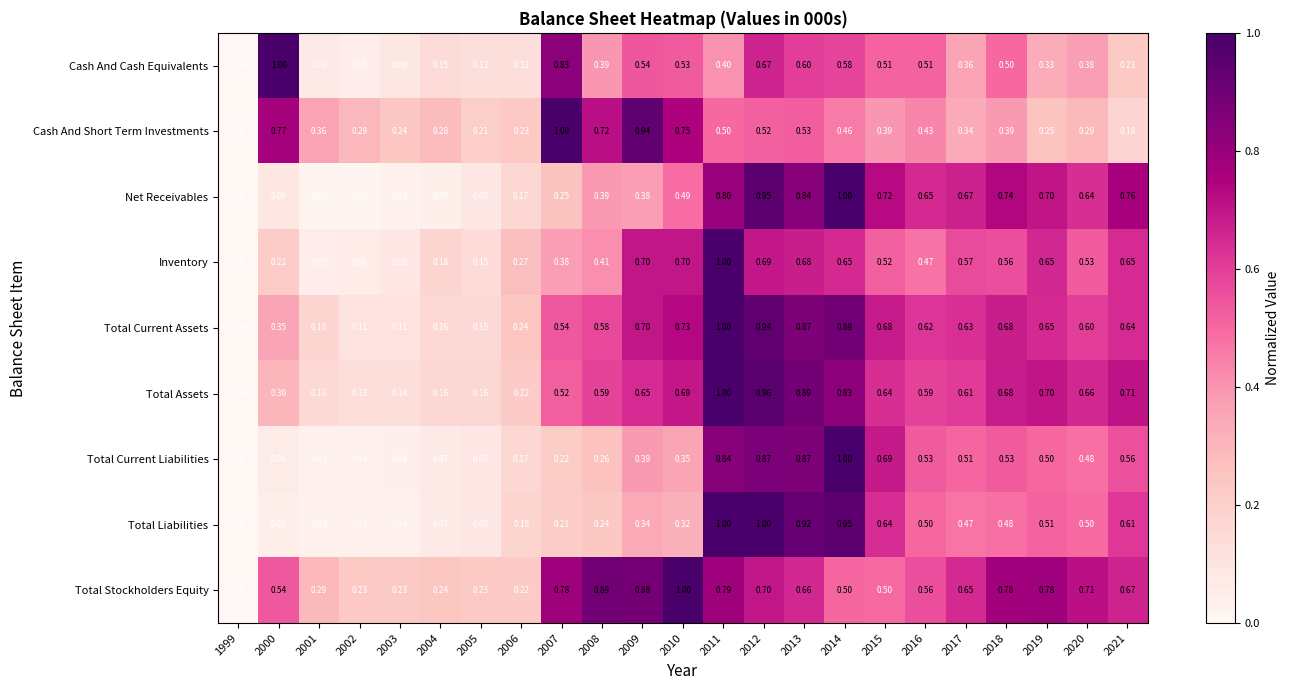

Is the value of Total Assets at 2021 greater than the value of Total Current Liabilities at 2002?

Yes